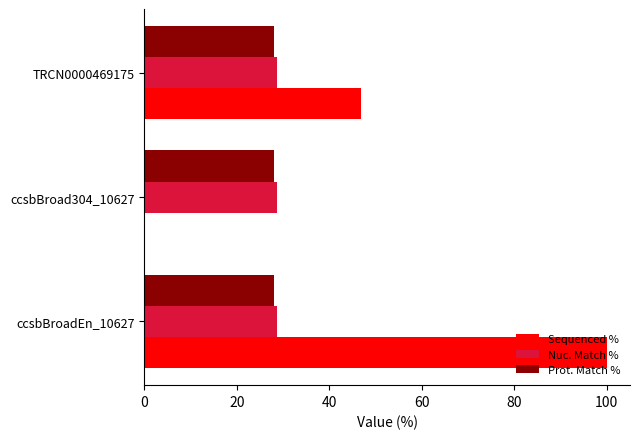

The Sequenced % series shows 17.1 at TRCN0000469175. True or false?

False